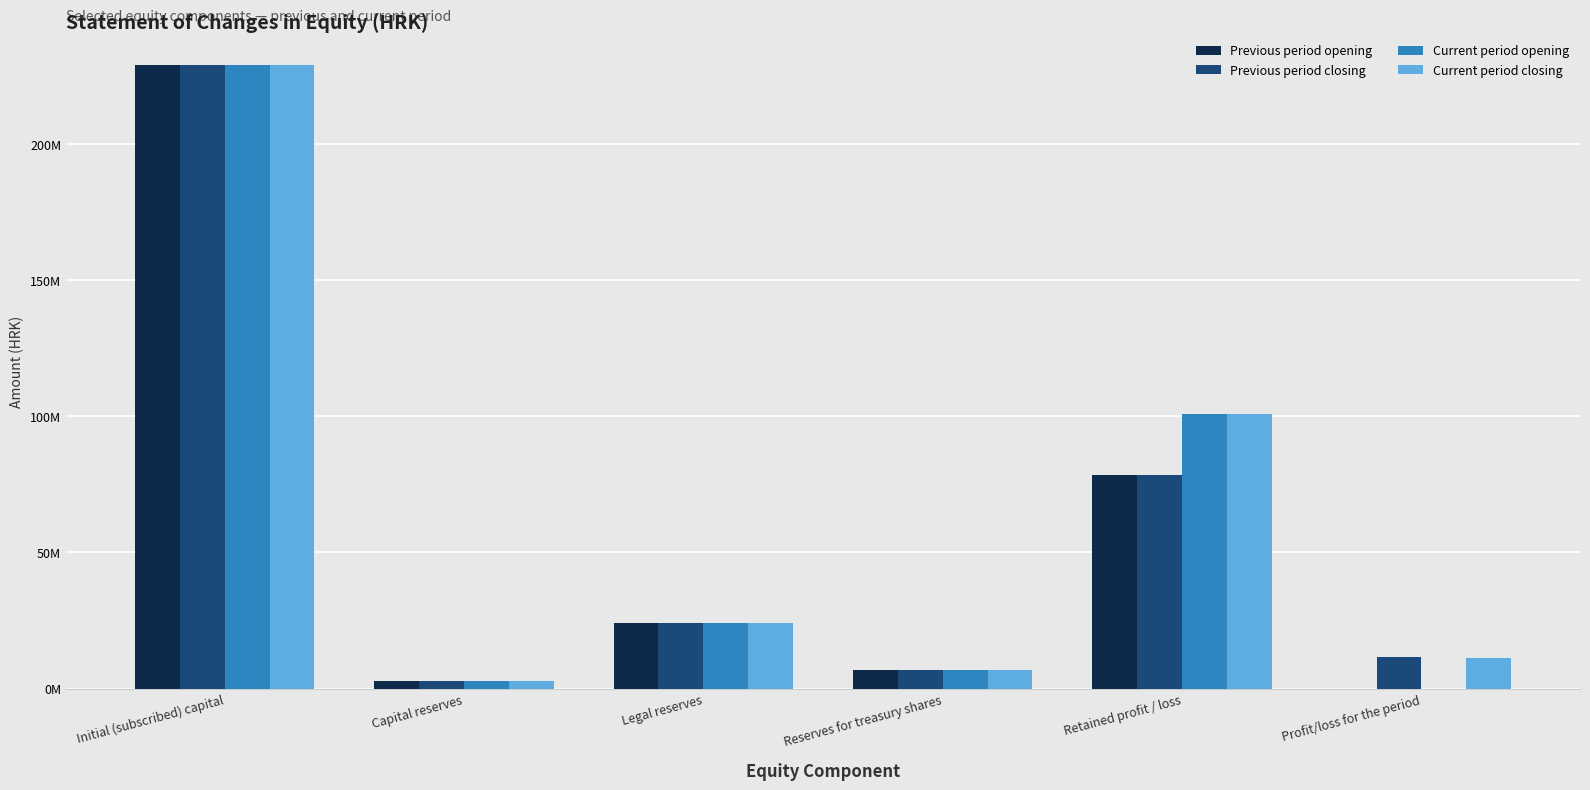

What is the difference between the second highest and second lowest values in the Current period opening series?

97828523